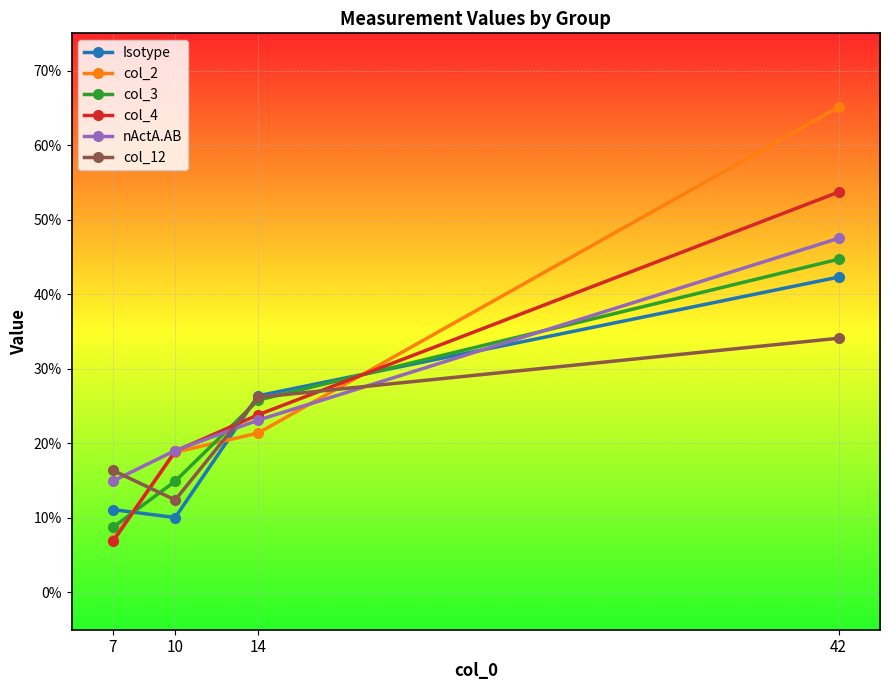

Is this an area chart (filled region under the line)?

No